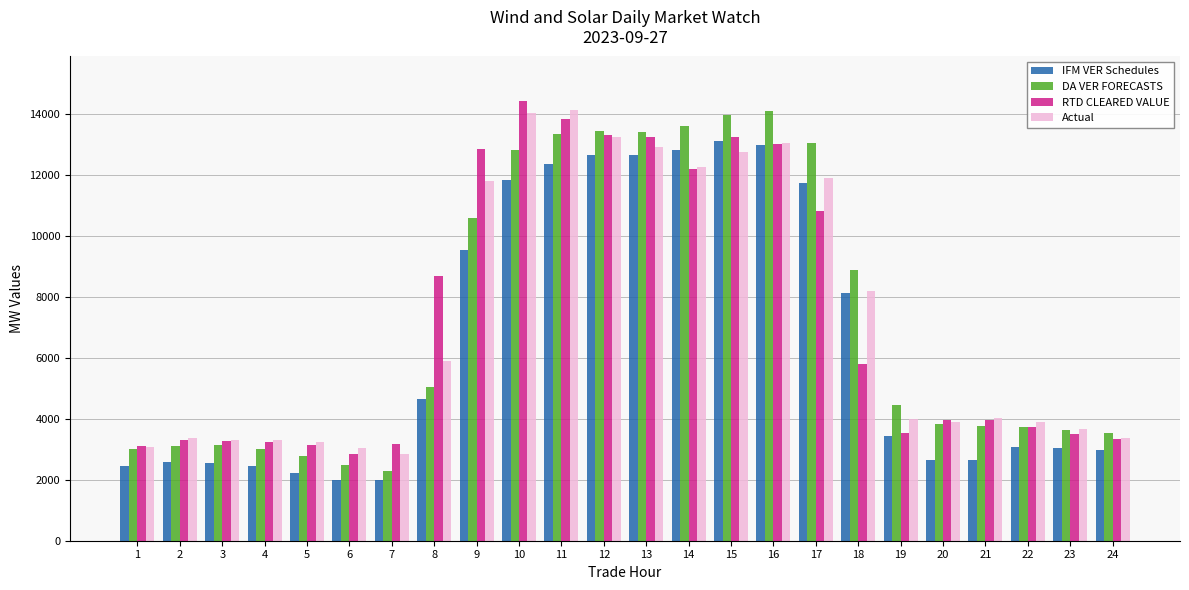

The value of Actual at 15 is 8313.8. True or false?

False